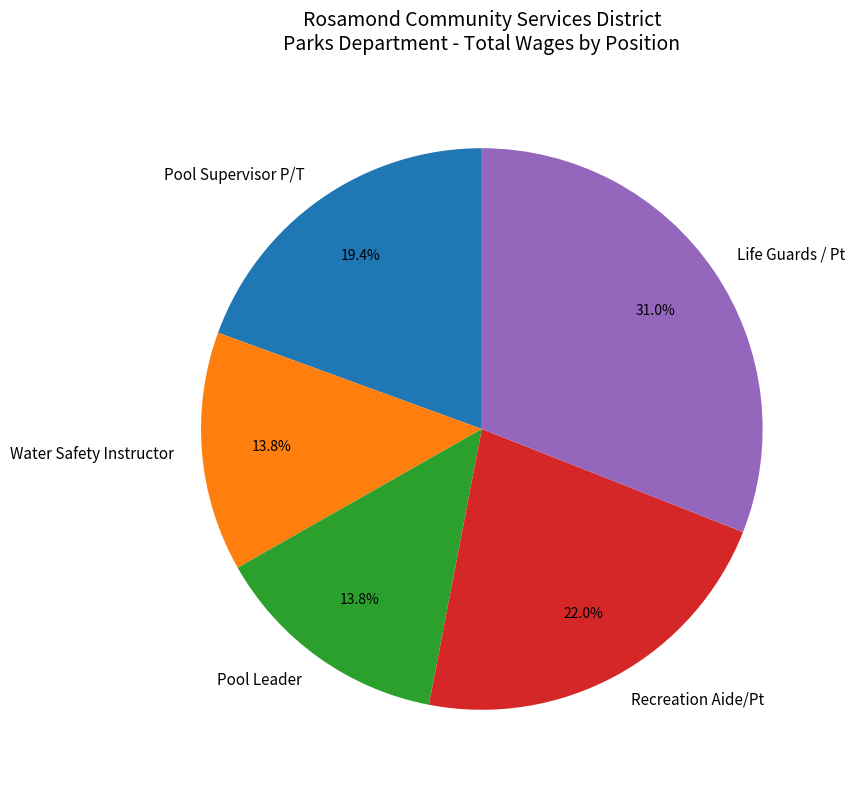

Is it true that Water Safety Instructor is 14% of the pie?

True